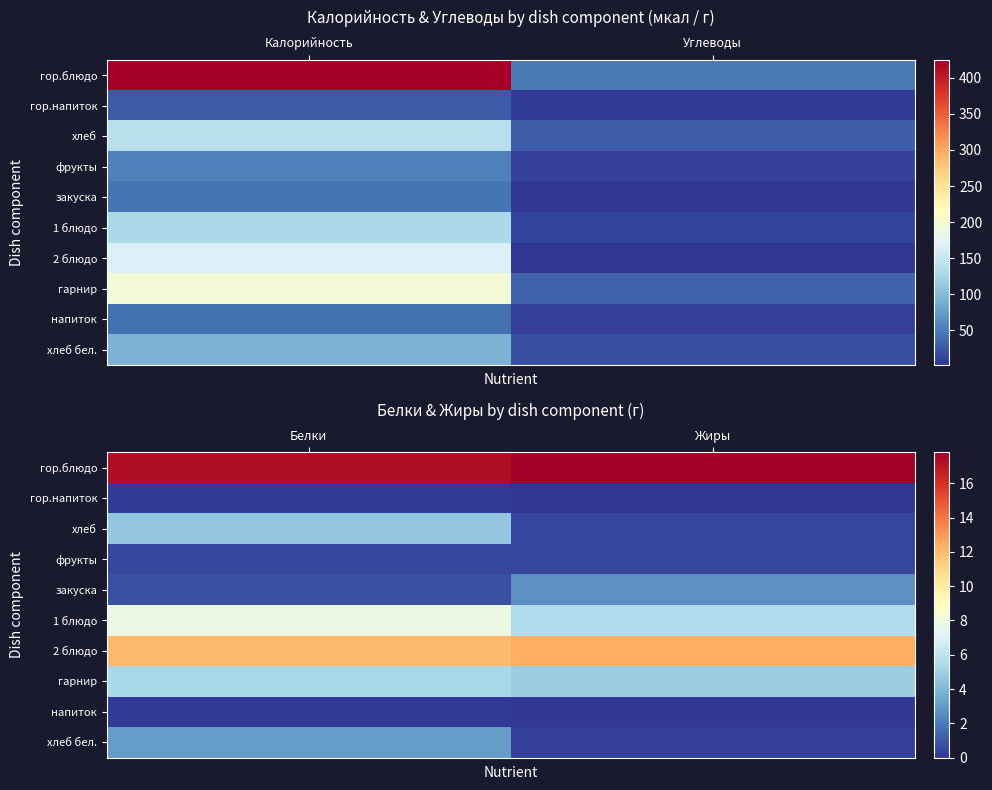

How many values in the хлеб бел. series are below 3?

1